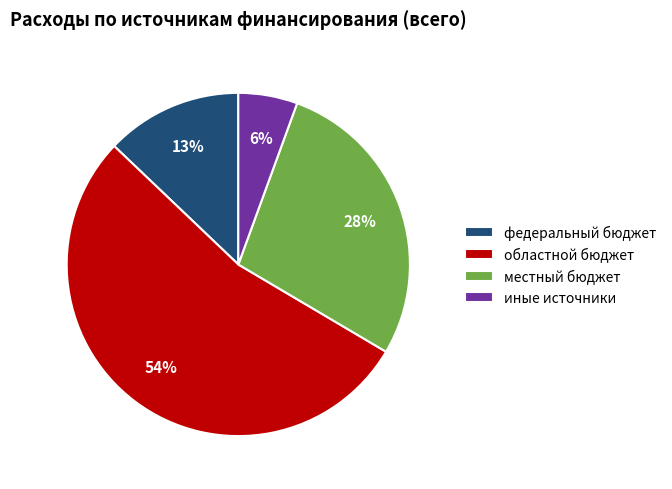

To the nearest percent, what is the average slice percentage?

25%